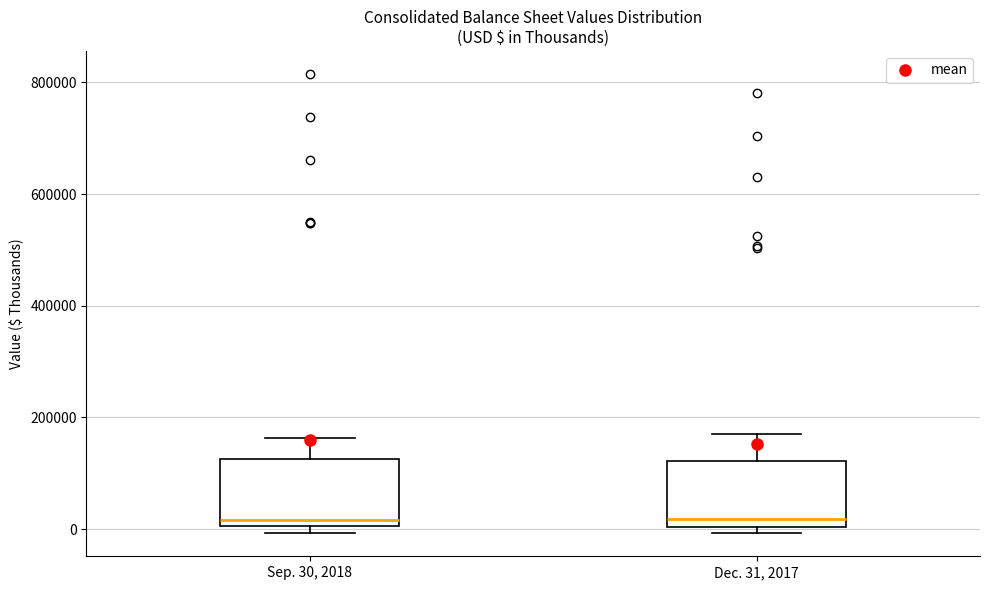

Reading left to right, transcribe this box plot: for each box, give where its median line is, the range the box spans, and where its two whiskers end, as read against the y-axis. The values are not printed on the chart, so give them approximately, as read against the axis.

Sep. 30, 2018: median 20000, box 0 to 120000, whiskers 0 (just below the box's lower edge) to 160000
Dec. 31, 2017: median 20000, box 0 to 120000, whiskers 0 (just below the box's lower edge) to 160000